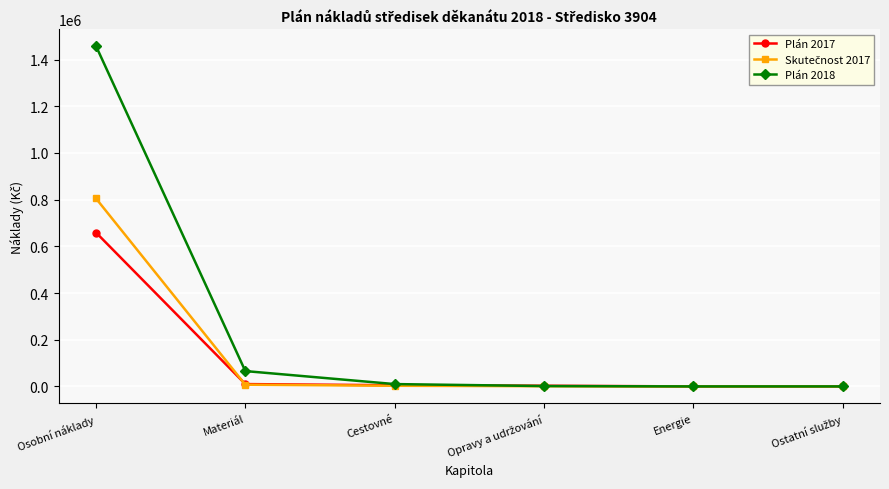

Is it true that Plán 2017 equals -230484.1 at Energie?

False